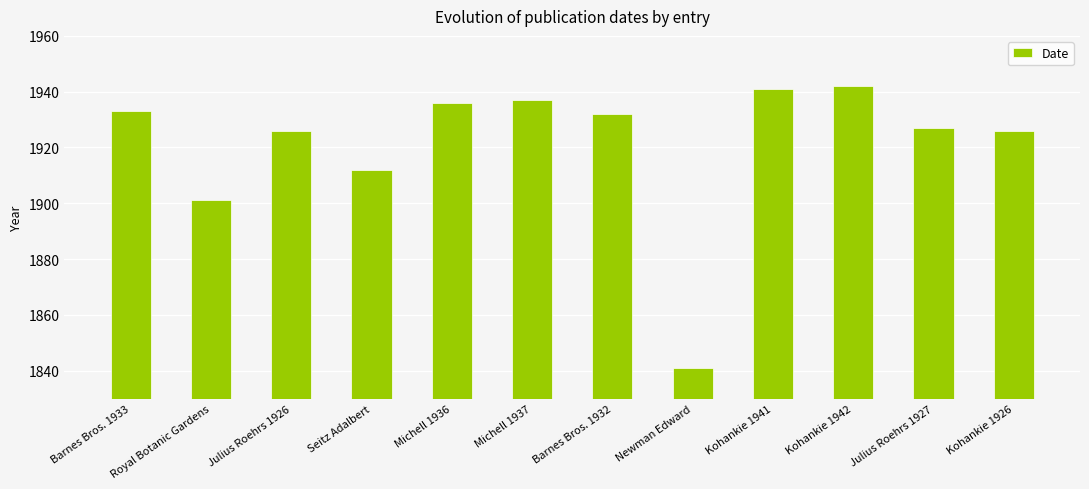

What is the change in value from Newman Edward to Julius Roehrs 1927?

+86